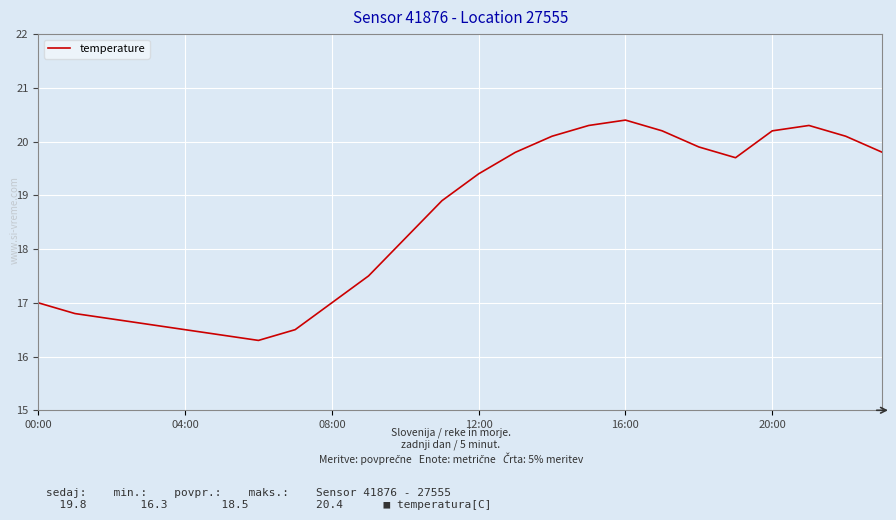

Reading left to right, list all the values displayed in this chart.

17.0	16.8	16.7	16.6	16.5	16.4	16.3	16.5	17.0	17.5	18.2	18.9	19.4	19.8	20.1	20.3	20.4	20.2	19.9	19.7	20.2	20.3	20.1	19.8